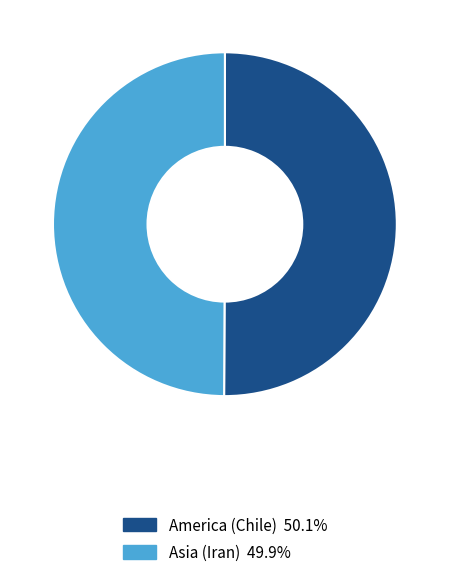

Combined, do America (Chile) and Asia (Iran) account for over 50%?

Yes